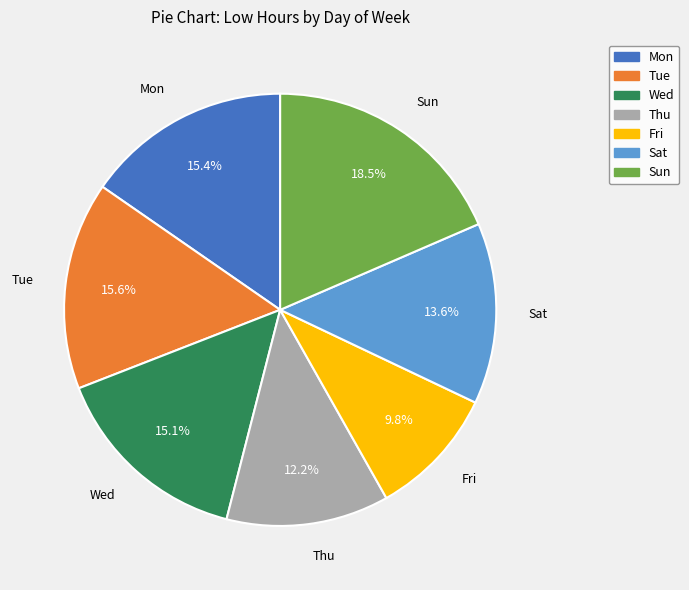

Approximately how many times larger is the value at Sun compared to Mon?

1.2